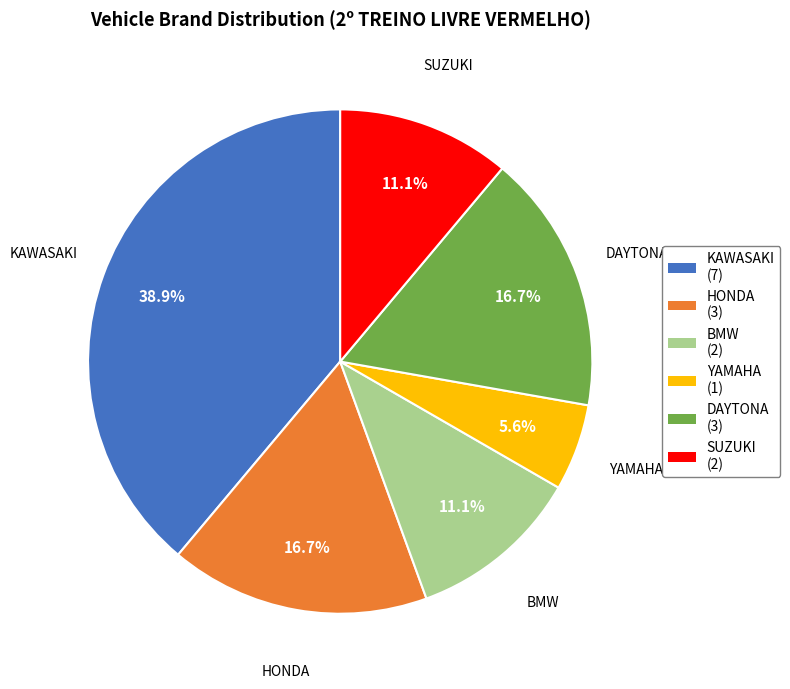

What is the ratio of the value at SUZUKI to the value at BMW?

1.0